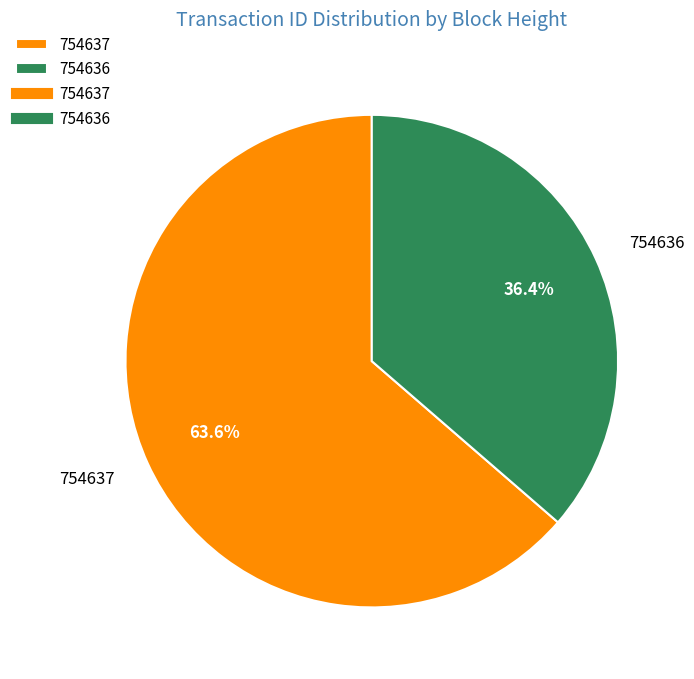

Is it true that 754637 is 79% of the pie?

False